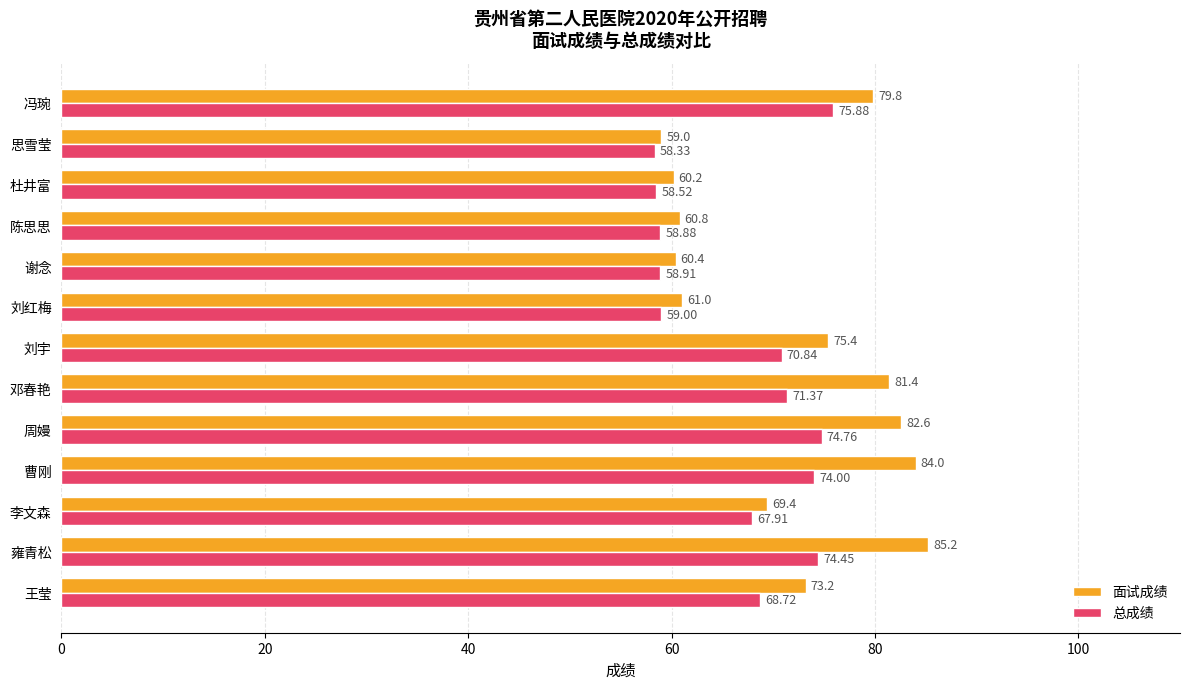

Which series has the widest spread of values?

面试成绩